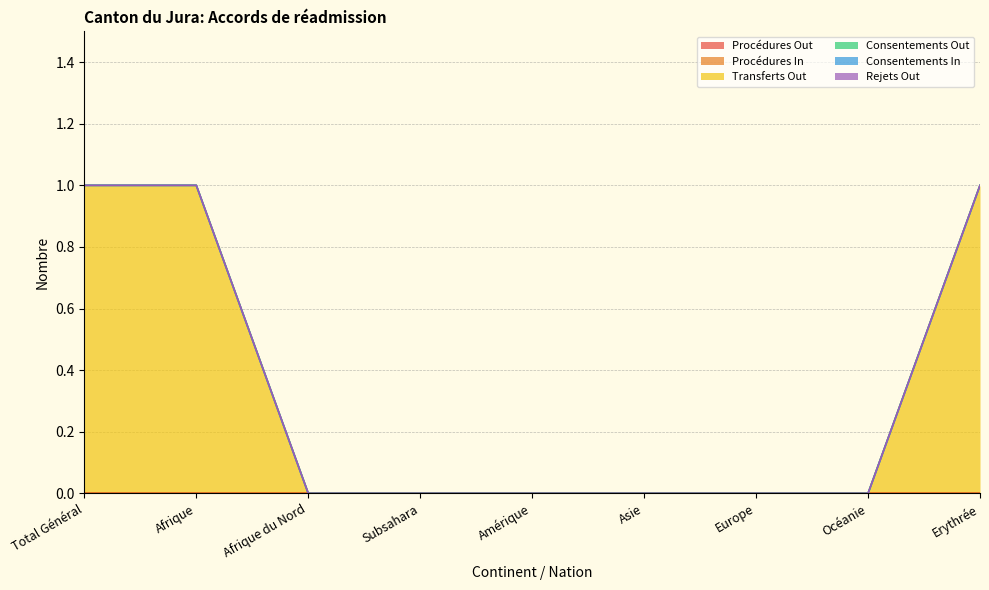

Reading left to right, transcribe all the data shown in this chart.

Procédures Out: Total Général=0	Afrique=0	Afrique du Nord=0	Subsahara=0	Amérique=0	Asie=0	Europe=0	Océanie=0	Erythrée=0
Procédures In: Total Général=0	Afrique=0	Afrique du Nord=0	Subsahara=0	Amérique=0	Asie=0	Europe=0	Océanie=0	Erythrée=0
Transferts Out: Total Général=1	Afrique=1	Afrique du Nord=0	Subsahara=0	Amérique=0	Asie=0	Europe=0	Océanie=0	Erythrée=1
Consentements Out: Total Général=0	Afrique=0	Afrique du Nord=0	Subsahara=0	Amérique=0	Asie=0	Europe=0	Océanie=0	Erythrée=0
Consentements In: Total Général=0	Afrique=0	Afrique du Nord=0	Subsahara=0	Amérique=0	Asie=0	Europe=0	Océanie=0	Erythrée=0
Rejets Out: Total Général=0	Afrique=0	Afrique du Nord=0	Subsahara=0	Amérique=0	Asie=0	Europe=0	Océanie=0	Erythrée=0